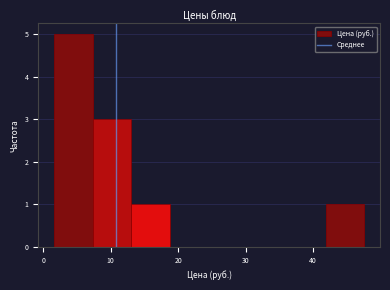

Reading left to right, list every bar in this chart as the range it spans on the x-axis followed by its height. Neither the bar edges nor the heights are printed on the chart, so give them approximately, as read against the axes.

2 to 7: 5
7 to 13: 3
13 to 19: 1
19 to 25: 0
25 to 30: 0
30 to 36: 0
36 to 42: 0
42 to 48: 1